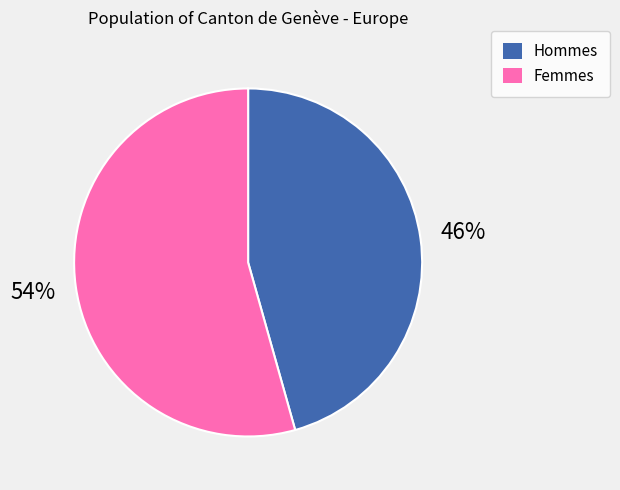

Rank the categories by value from lowest to highest.

Hommes, Femmes